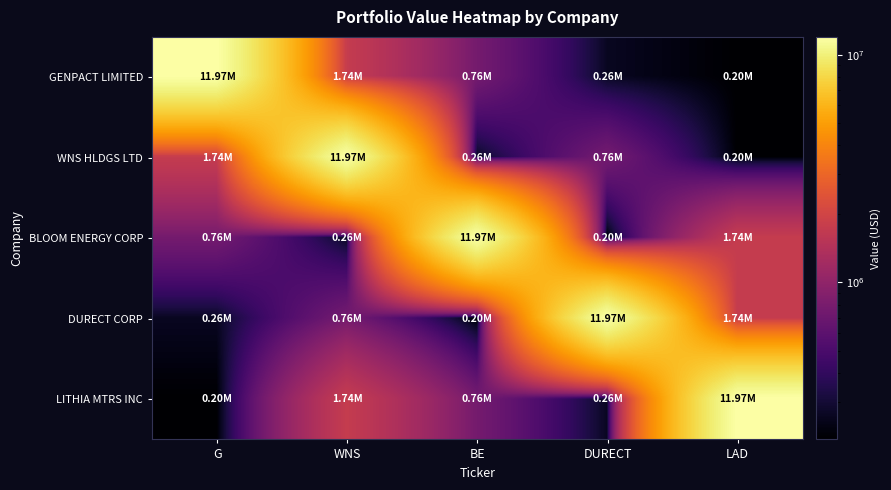

Reading left to right, extract all data points from this chart.

GENPACT LIMITED: G=11970617	WNS=1740022	BE=764800	DURECT=259500	LAD=204740
WNS HLDGS LTD: G=1740022	WNS=11970617	BE=259500	DURECT=764800	LAD=204740
BLOOM ENERGY CORP: G=764800	WNS=259500	BE=11970617	DURECT=204740	LAD=1740022
DURECT CORP: G=259500	WNS=764800	BE=204740	DURECT=11970617	LAD=1740022
LITHIA MTRS INC: G=204740	WNS=1740022	BE=764800	DURECT=259500	LAD=11970617